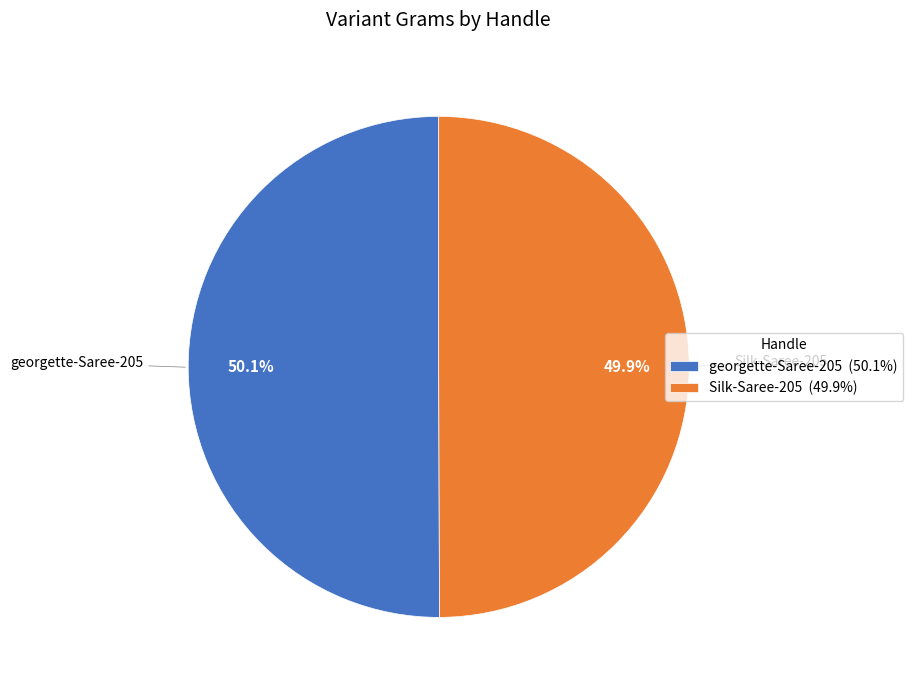

To the nearest percent, what percentage of the pie is Silk-Saree-205?

50%